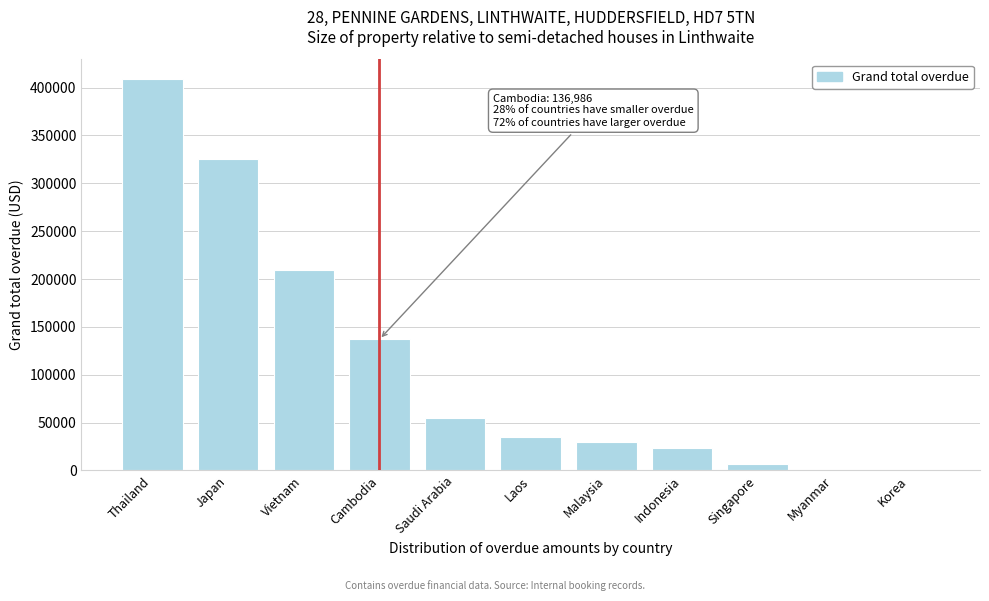

Reading left to right, transcribe all the data shown in this chart.

Thailand=409203.1	Japan=325311.3	Vietnam=208953.4	Cambodia=136986.0	Saudi Arabia=54801.0	Laos=34404.0	Malaysia=29512.2	Indonesia=22940.0	Singapore=6216.0	Myanmar=0.0	Korea=0.0